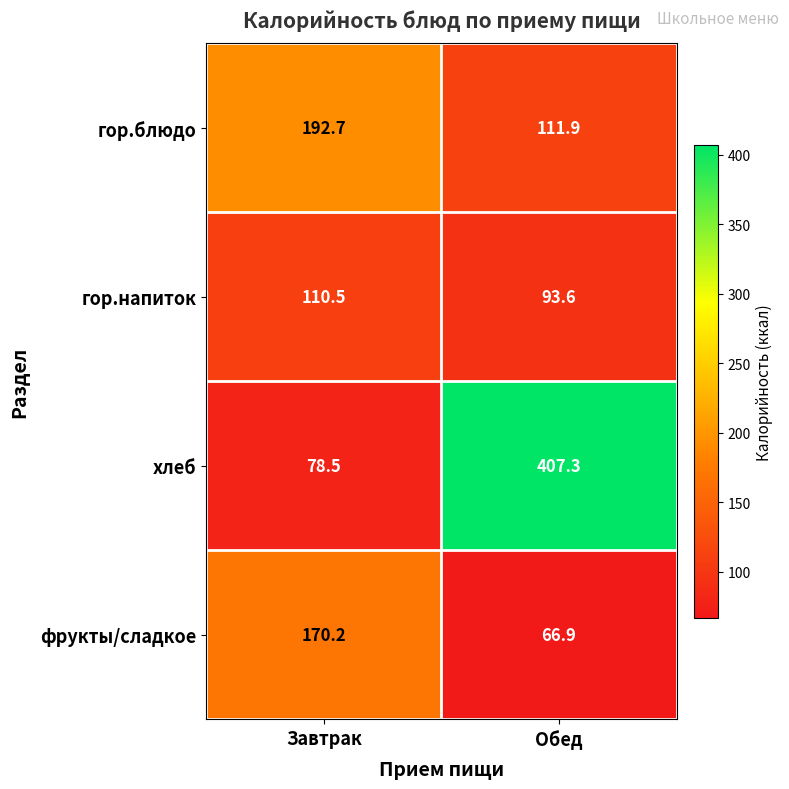

Reading left to right, list all the values displayed in this chart.

гор.блюдо: Завтрак=192.7	Обед=111.9
гор.напиток: Завтрак=110.5	Обед=93.6
хлеб: Завтрак=78.5	Обед=407.3
фрукты/сладкое: Завтрак=170.2	Обед=66.9